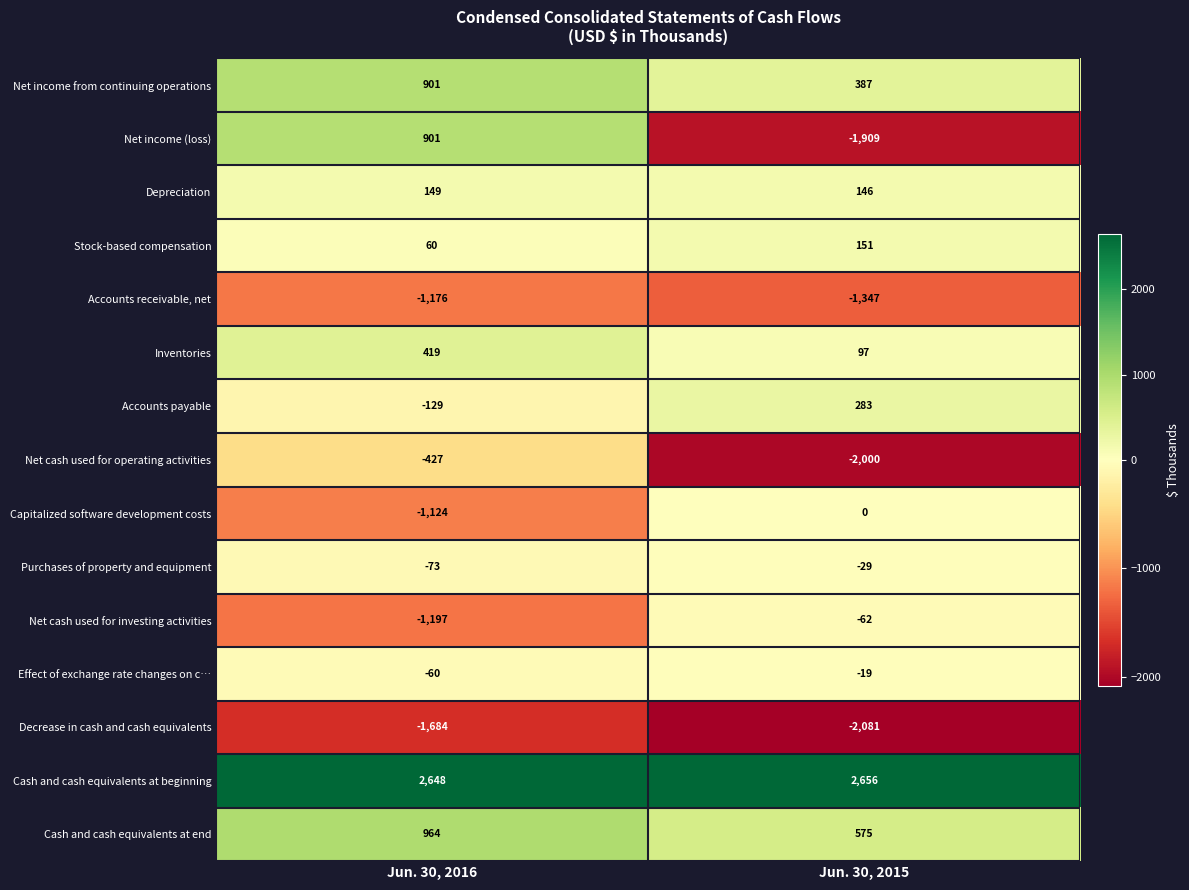

Which series has the largest total across all categories?

Cash and cash equivalents at beginning